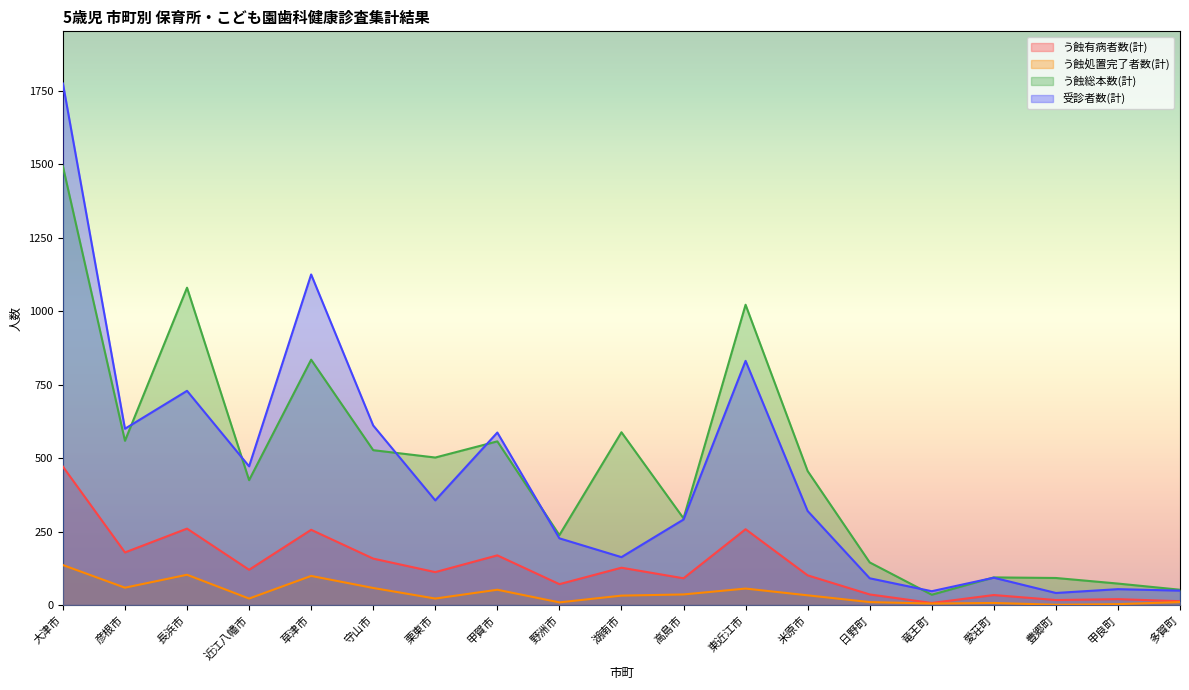

At which label does う蝕処置完了者数(計) first exceed 32?

大津市